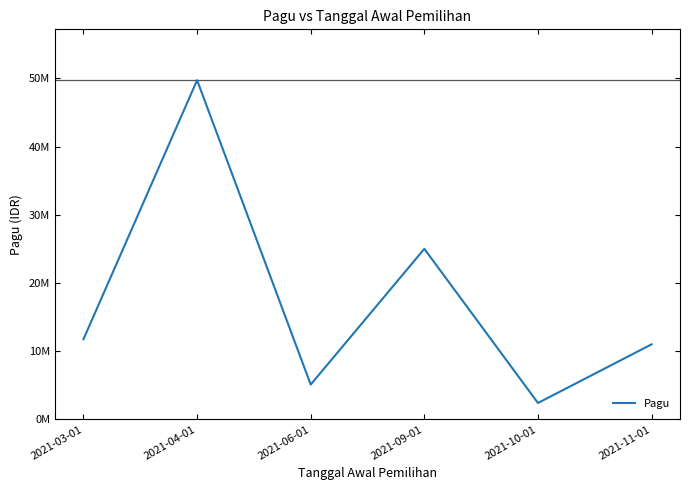

Does the chart display data point markers on the line(s)?

No